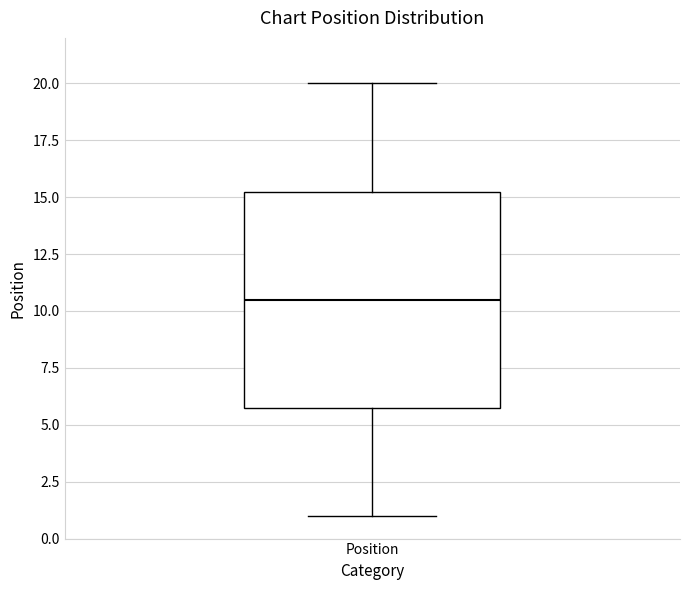

Where does the median line of the box for Position sit on the y-axis? The values are not printed on the chart, so give them approximately, as read against the axis.

10.5